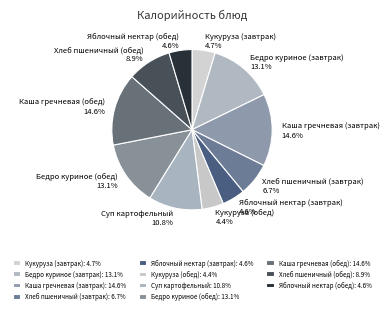

What portion of the pie excludes Хлеб пшеничный (обед)?

91.1%